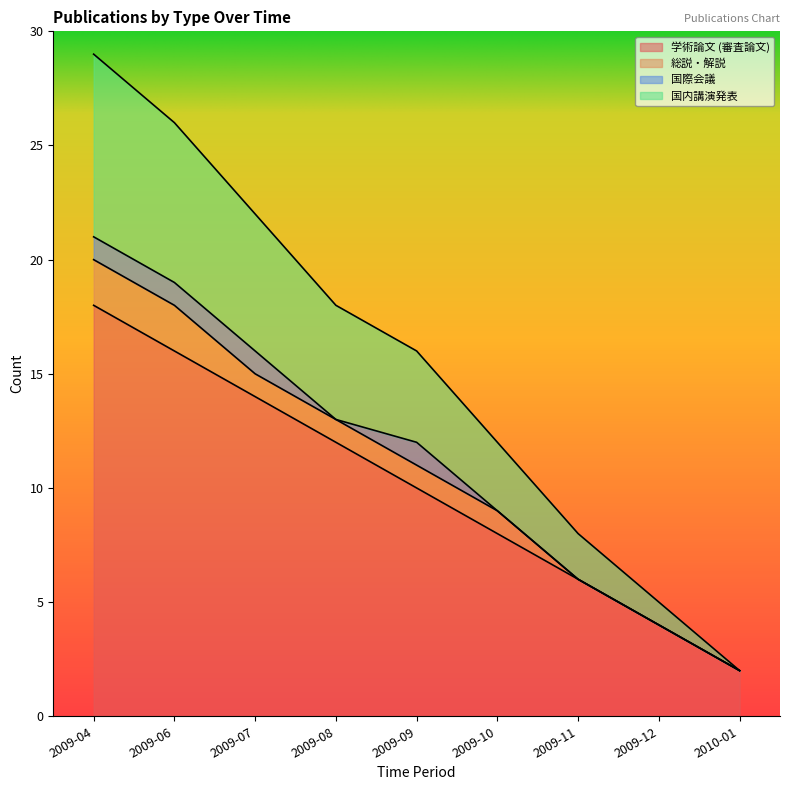

True or false: 学術論文 (審査論文) has a value of 16 at 2009-06.

True